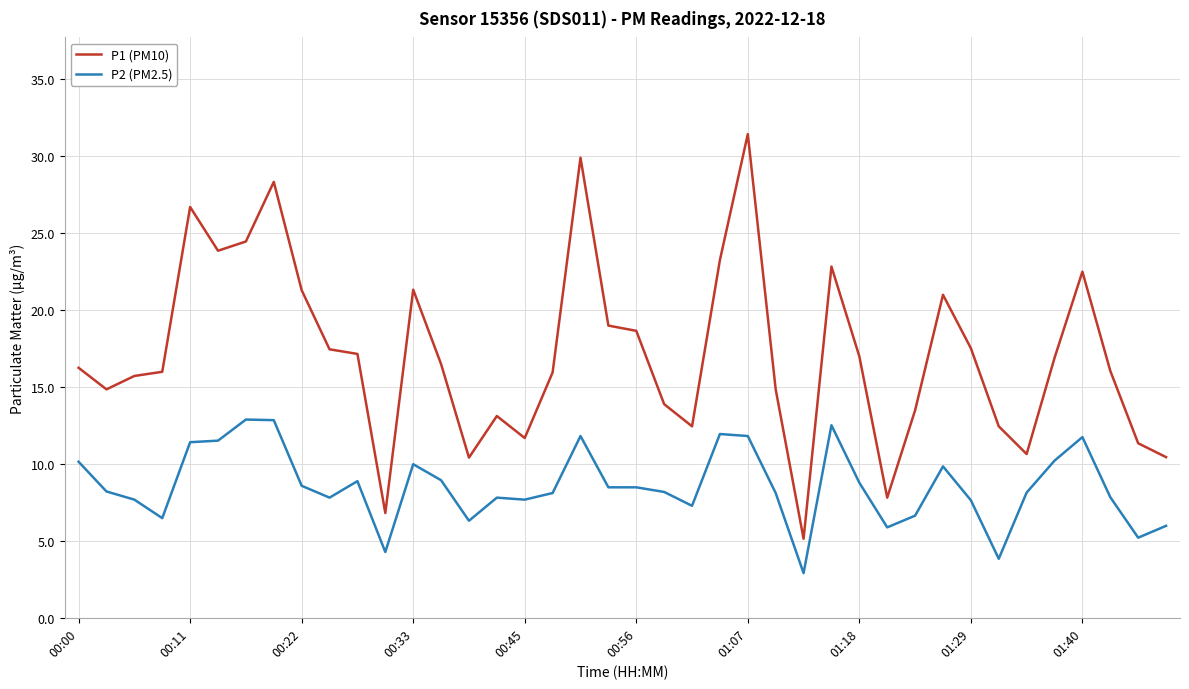

What is the lowest value of the P2 (PM2.5) series?

2.9